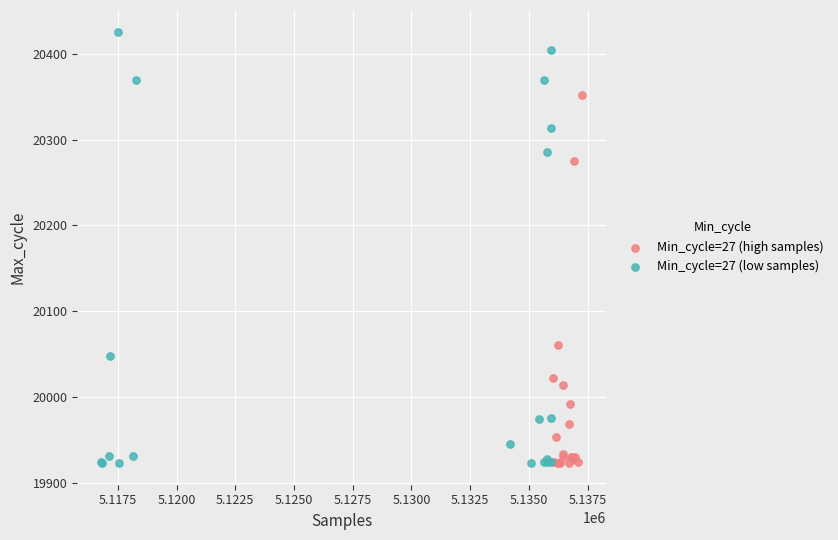

Which series reaches the maximum Y coordinate?

Min_cycle=27 (low samples)